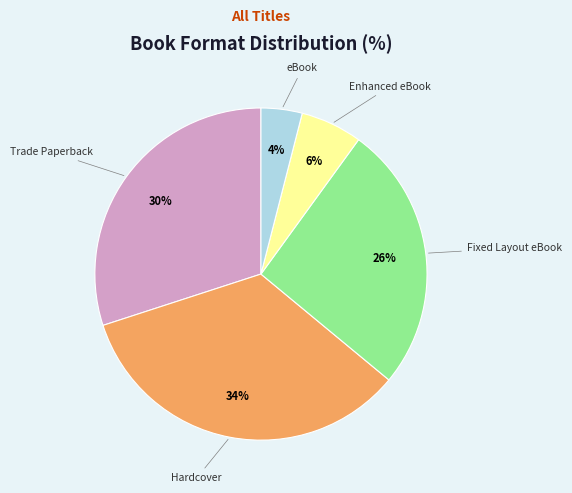

To the nearest percent, what portion does Hardcover represent?

34%